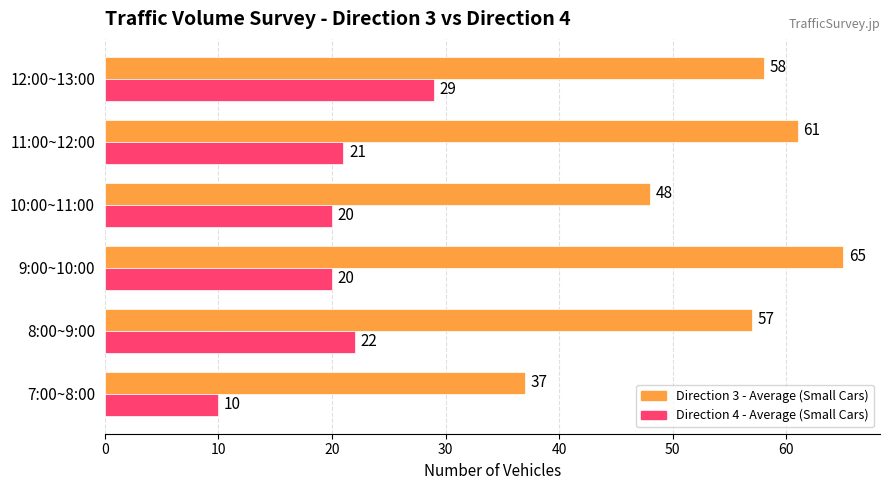

Which series has the largest range (max minus min)?

Direction 3 - Average (Small Cars)